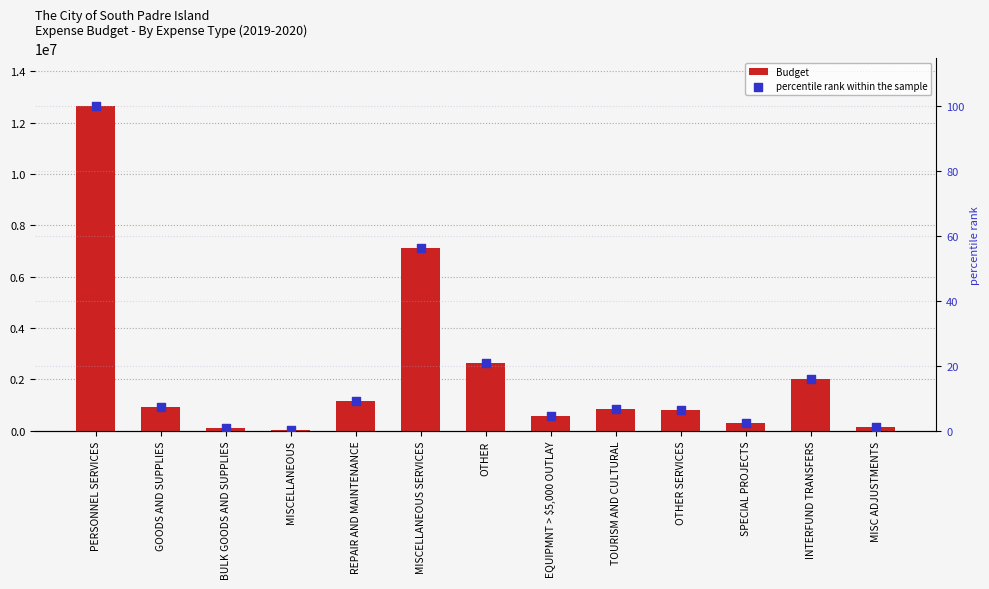

Is the value of Budget at GOODS AND SUPPLIES greater than the value of percentile rank within the sample at TOURISM AND CULTURAL?

Yes